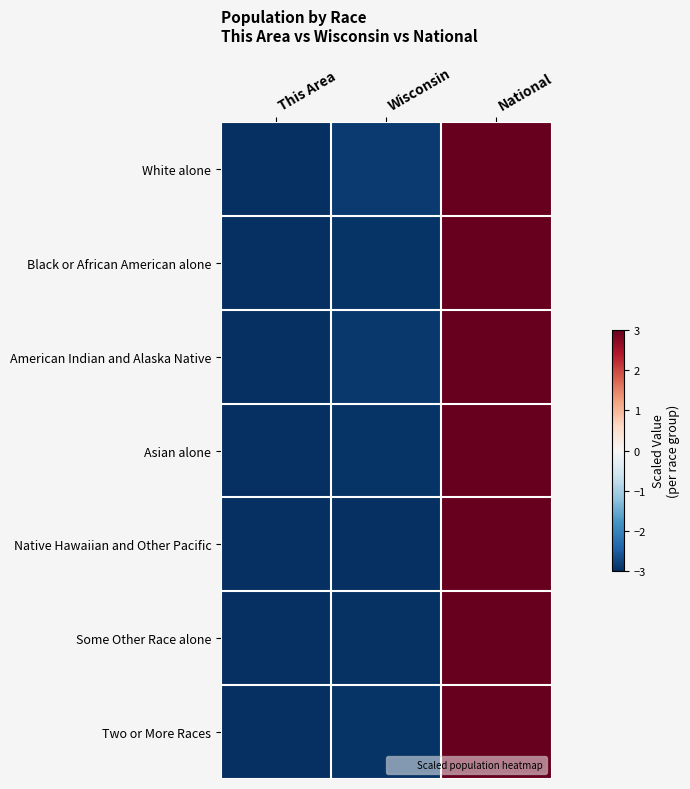

Reading left to right, what are all the values shown in this chart?

White alone: This Area=-3.0	Wisconsin=-2.9	National=3.0
Black or African American alone: This Area=-3.0	Wisconsin=-2.9	National=3.0
American Indian and Alaska Native: This Area=-3.0	Wisconsin=-2.9	National=3.0
Asian alone: This Area=-3.0	Wisconsin=-2.9	National=3.0
Native Hawaiian and Other Pacific: This Area=-3.0	Wisconsin=-3.0	National=3.0
Some Other Race alone: This Area=-3.0	Wisconsin=-3.0	National=3.0
Two or More Races: This Area=-3.0	Wisconsin=-2.9	National=3.0